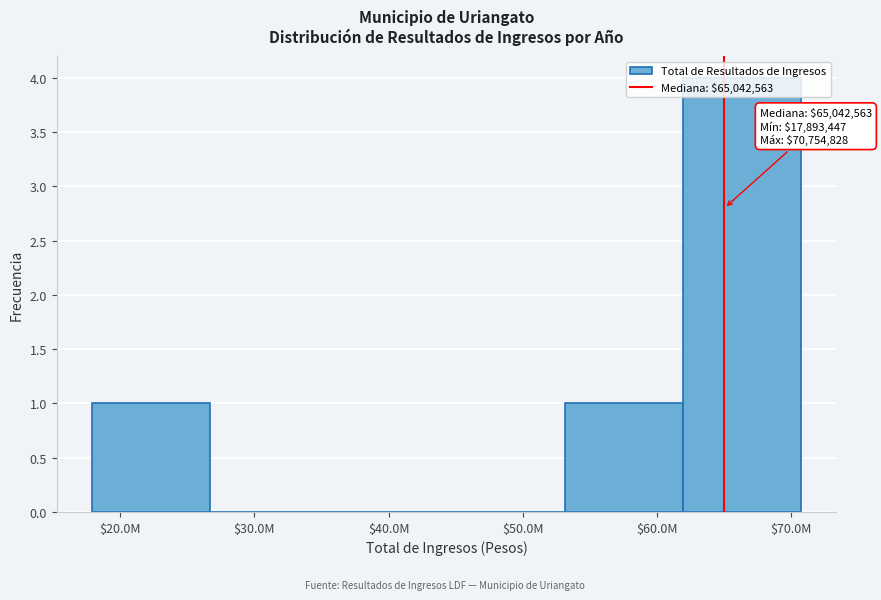

The value at $60.0M is 1. True or false?

True